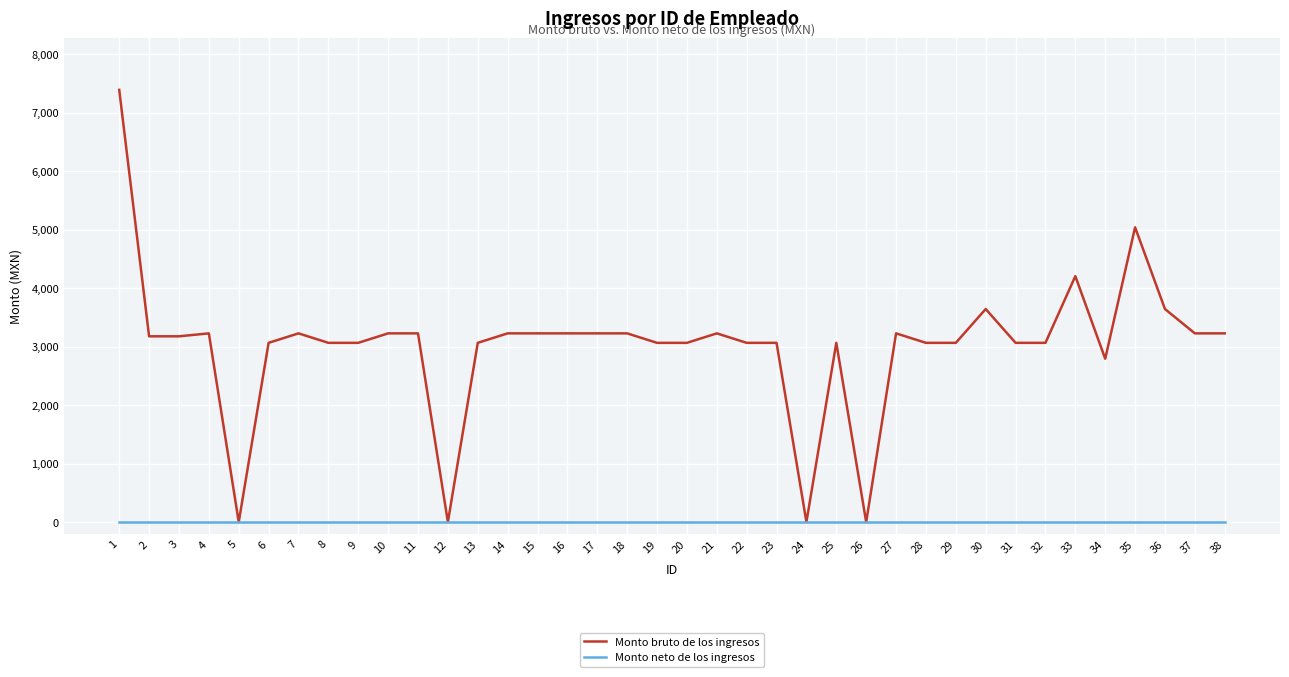

What is the sum of the Monto bruto de los ingresos values at 16 and 20?

6288.0